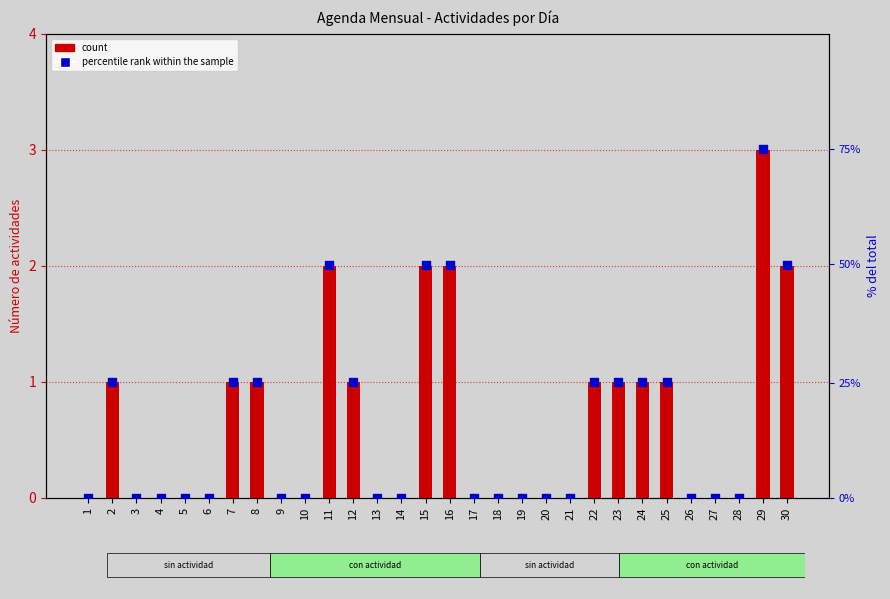

Which series has the largest total across all categories?

percentile rank within the sample